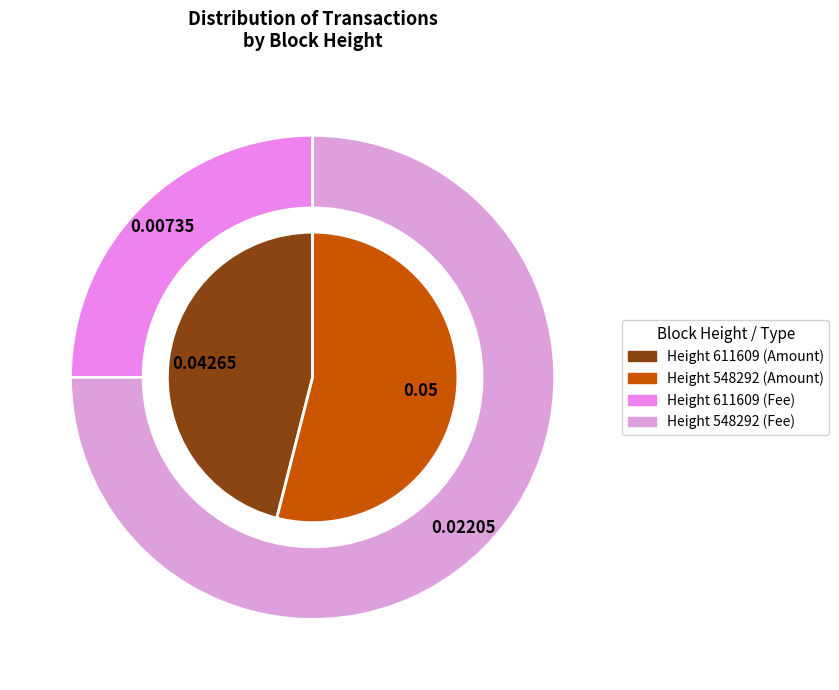

To the nearest percent, what percentage of the pie is 611609?

46%